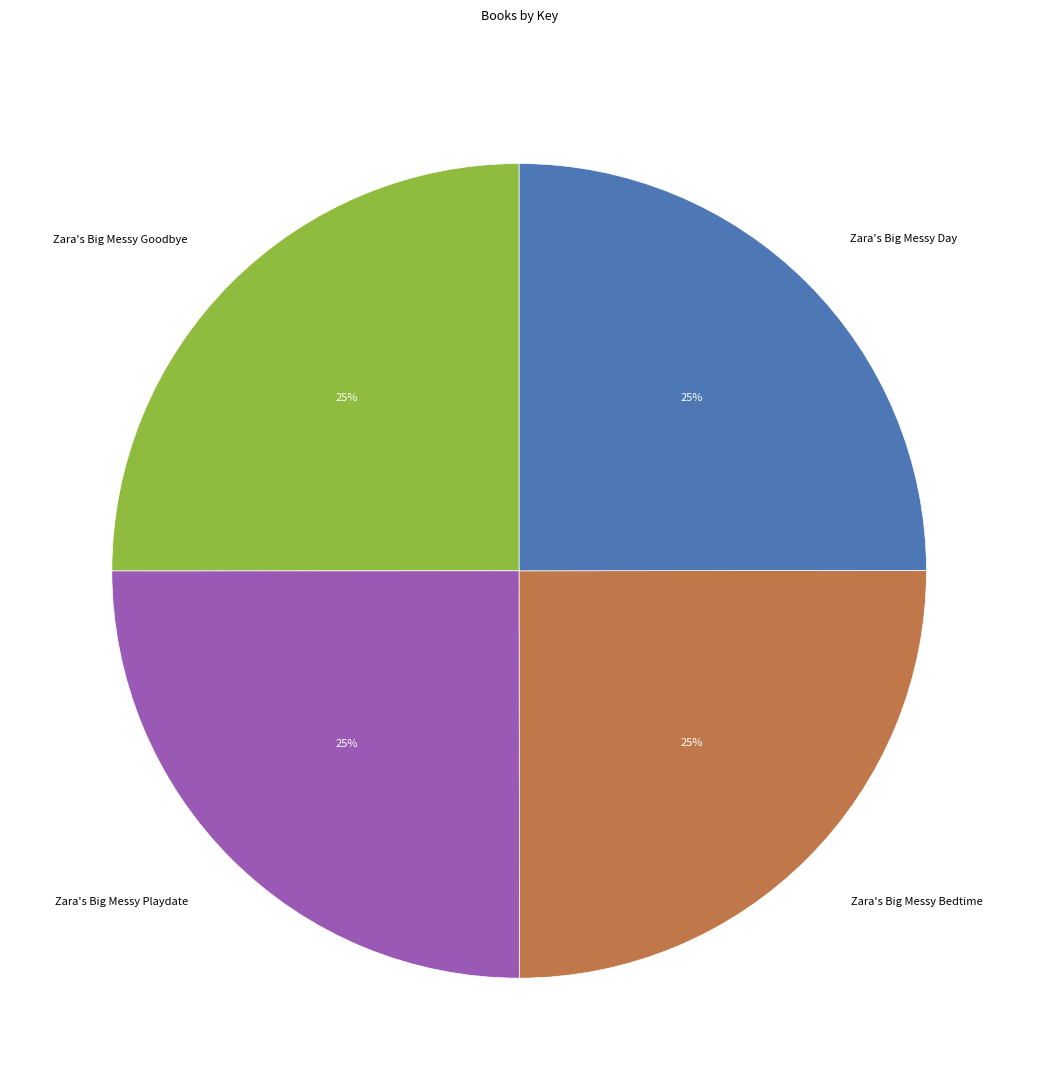

What is the ratio of the value at Zara's Big Messy Playdate to the value at Zara's Big Messy Bedtime?

1.0